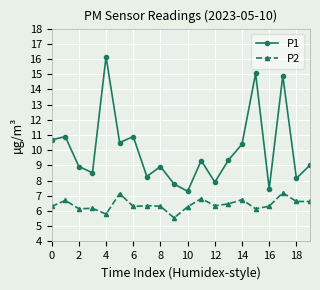

Which series has the largest total across all categories?

P1